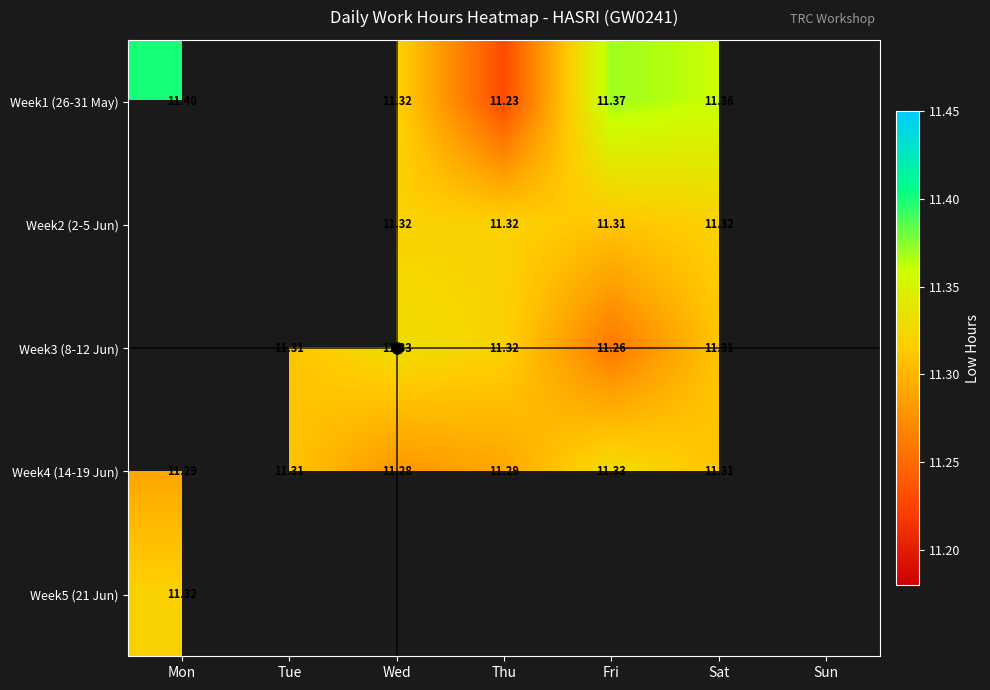

Rank the series by their maximum value, from lowest to highest.

Week5 (21 Jun), Week1 (26-31 May), Week2 (2-5 Jun), Week3 (8-12 Jun), Week4 (14-19 Jun)